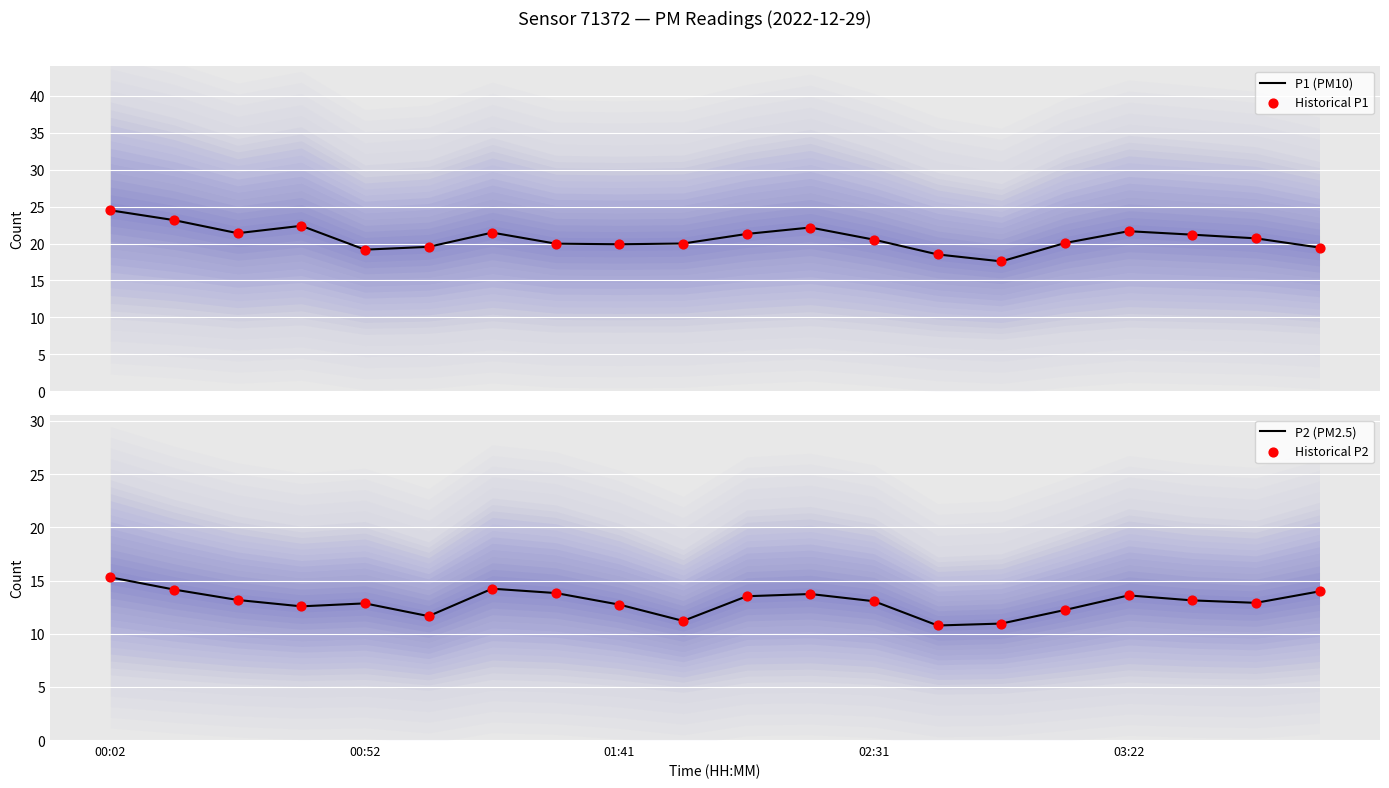

What is the total value across all series at 6?

71.4